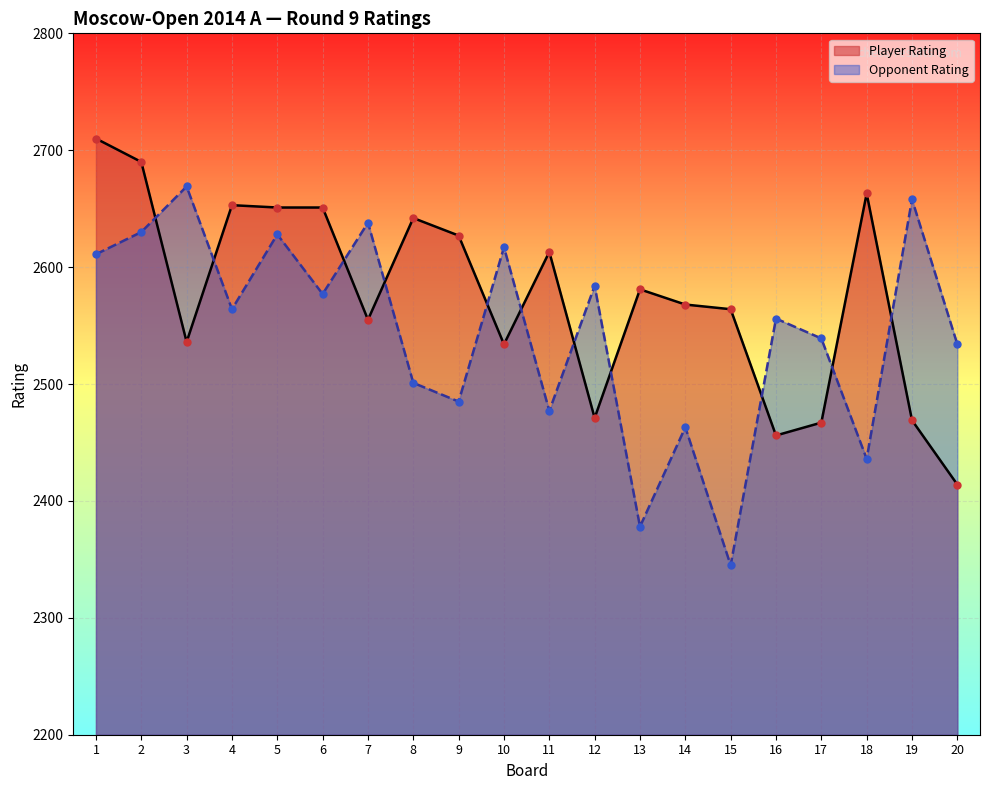

At which category is the sum across all series the highest?

1